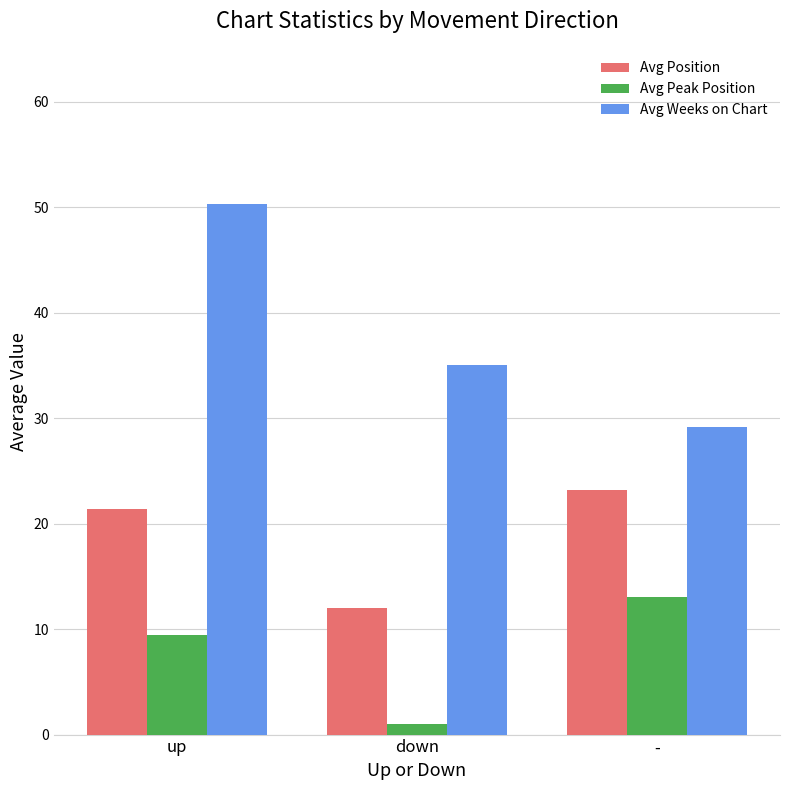

At up, list the series in order from smallest to largest.

Avg Peak Position, Avg Position, Avg Weeks on Chart